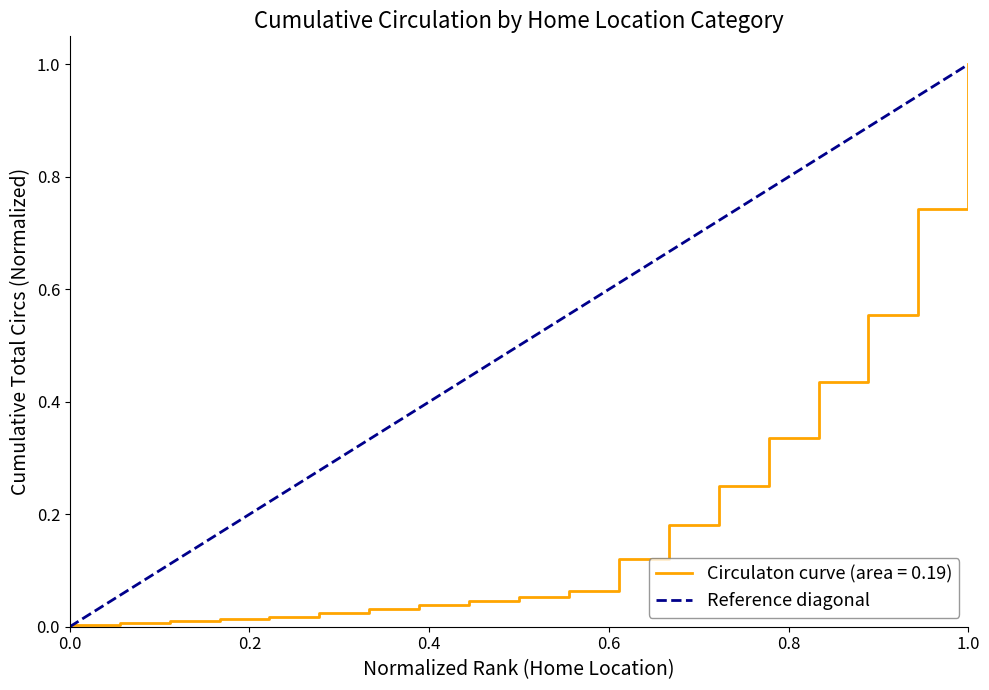

Is it true that the value at 0.0 is 0?

False